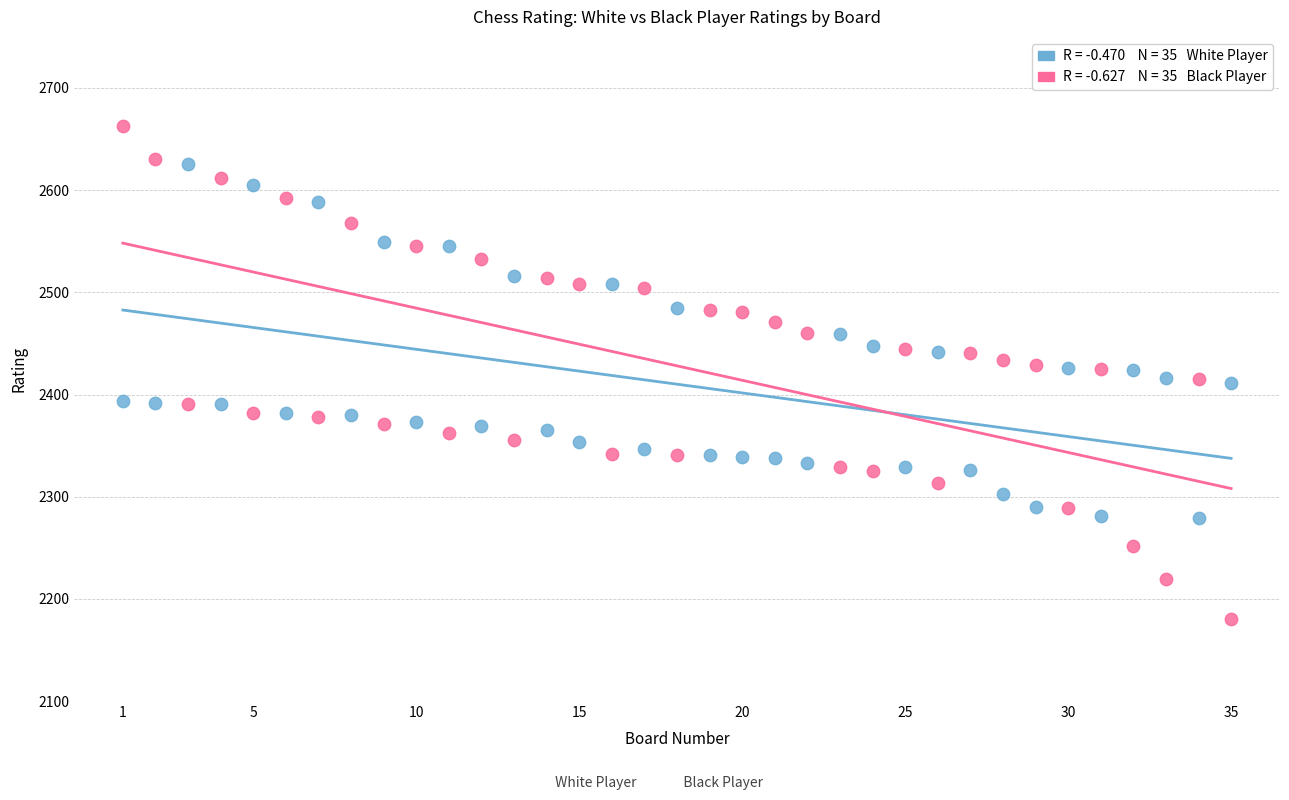

Across all data points, what is the range of Y values (max minus min)?

483